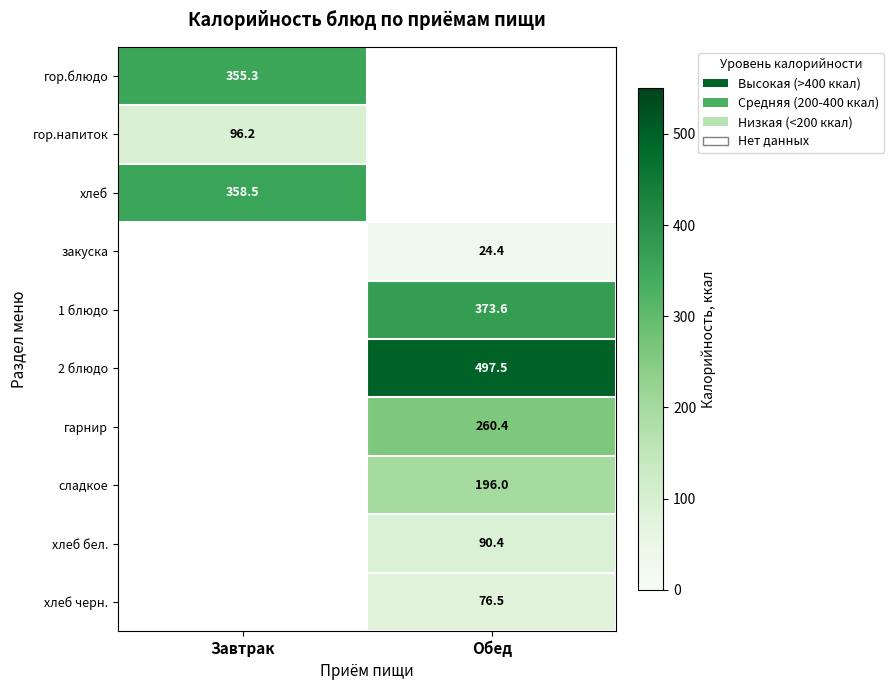

The value of закуска at Обед is 24.4. True or false?

True